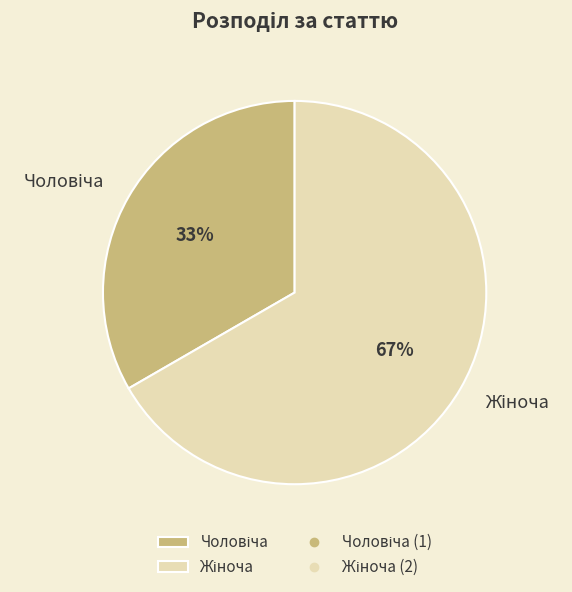

To the nearest percent, what is the average slice percentage?

50%